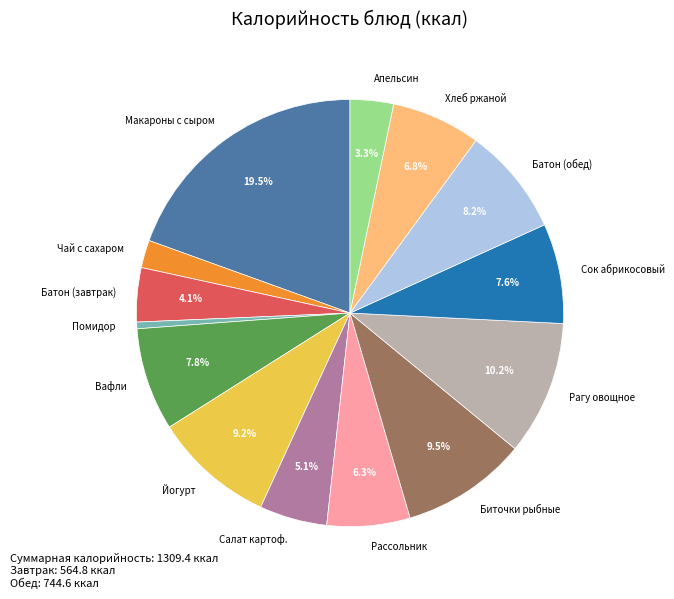

How much of the chart is everything except Вафли?

92.2%